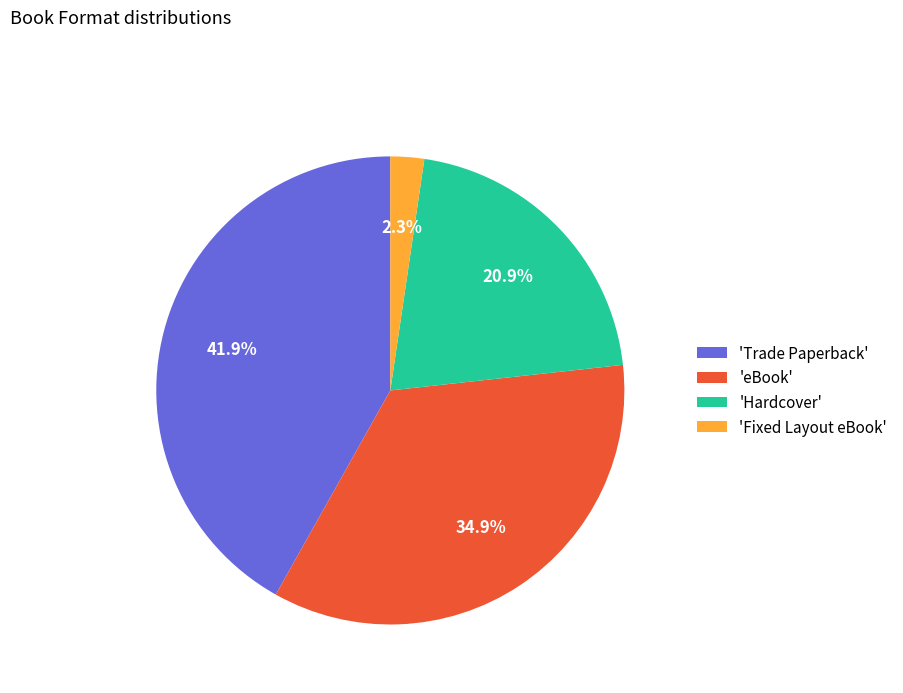

How many segments does this pie chart have?

4